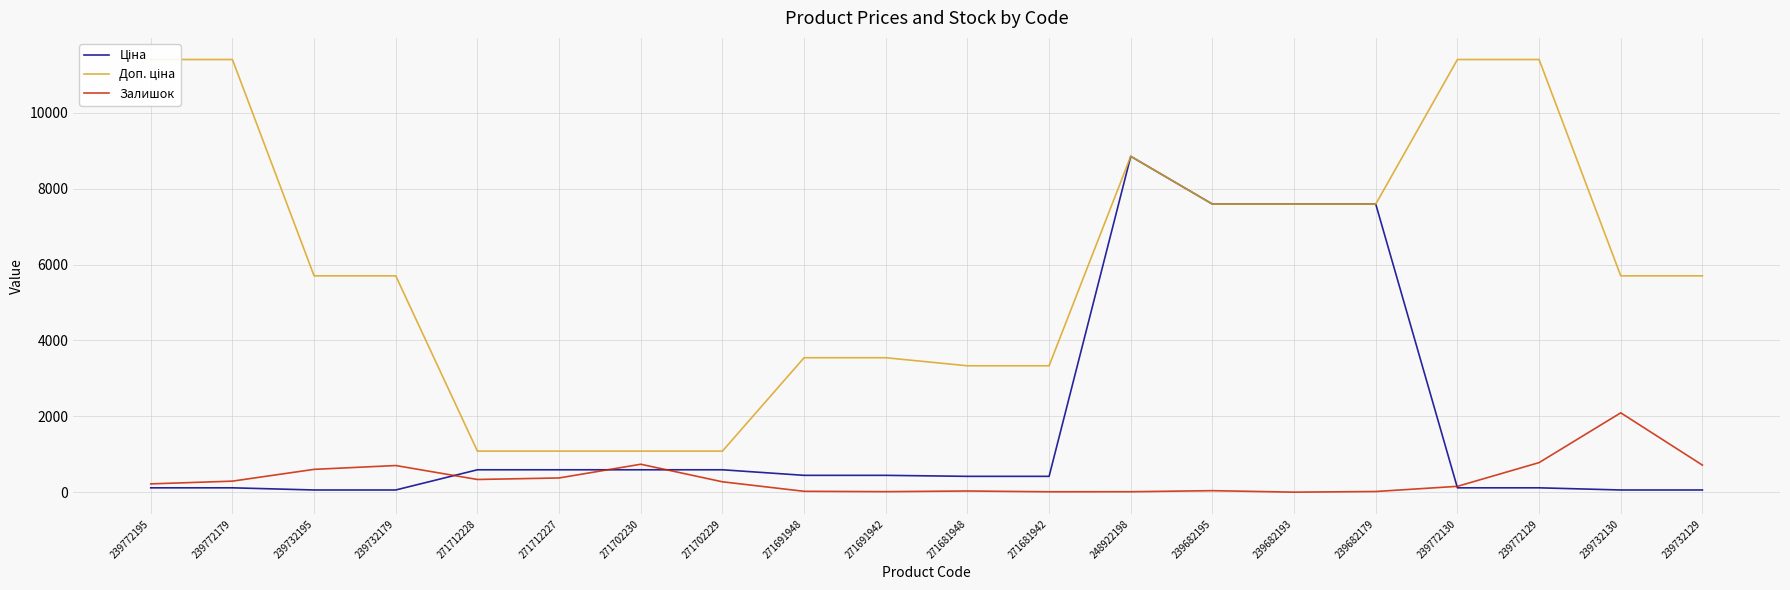

True or false: Доп. ціна and Ціна intersect in this chart.

False